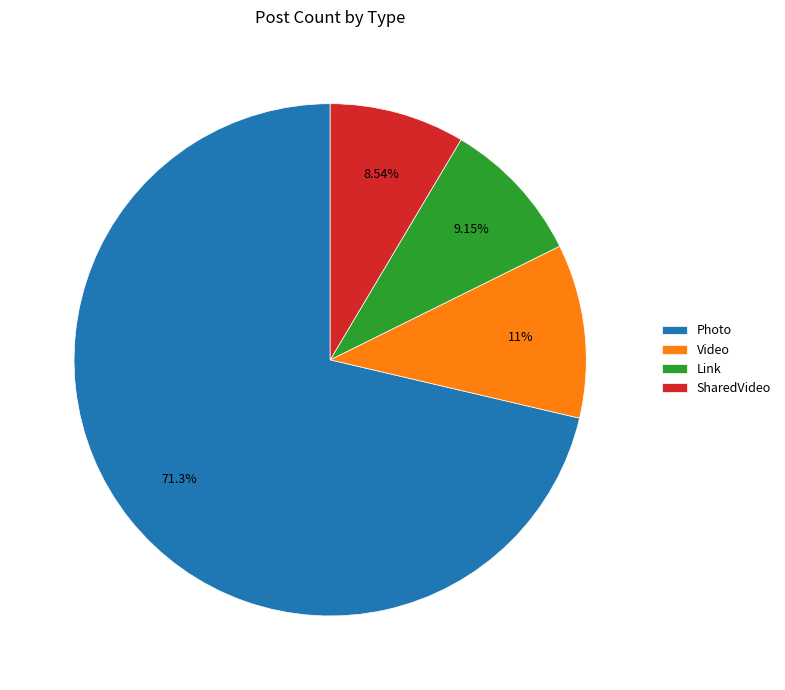

To the nearest percent, what portion does Link represent?

9%